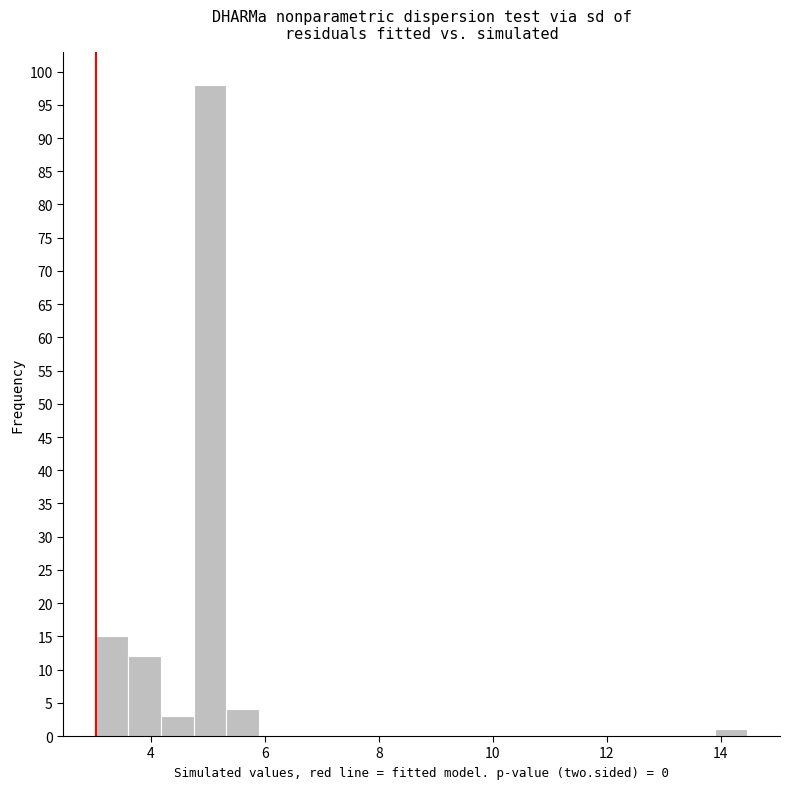

Around what value on the x-axis is the tallest bar? Give the approximate position of its centre, as read against the axis.

5.0